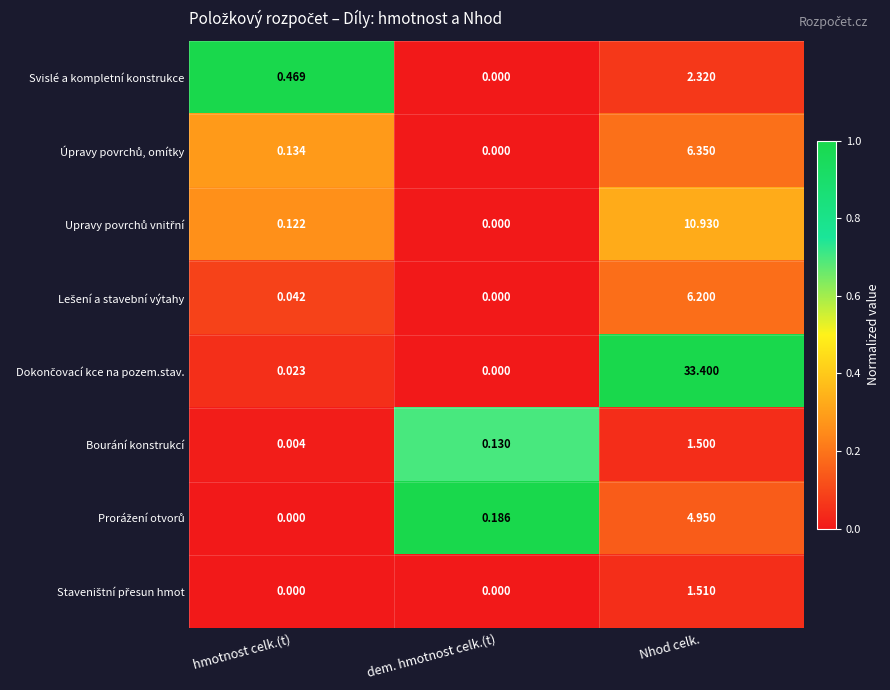

Which category has the lowest value in the Bourání konstrukcí series?

hmotnost celk.(t)